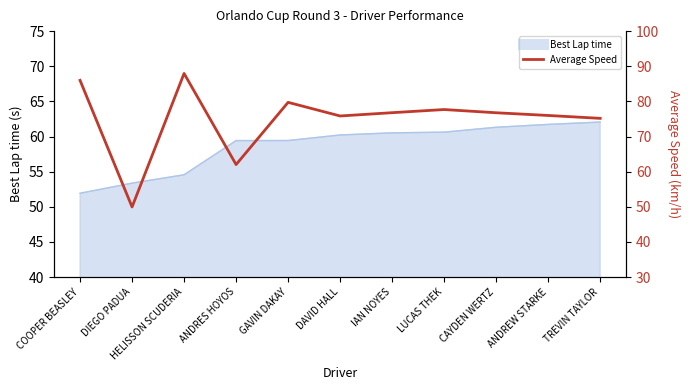

The chart shows a value of 26.6 at DIEGO PADUA. True or false?

False